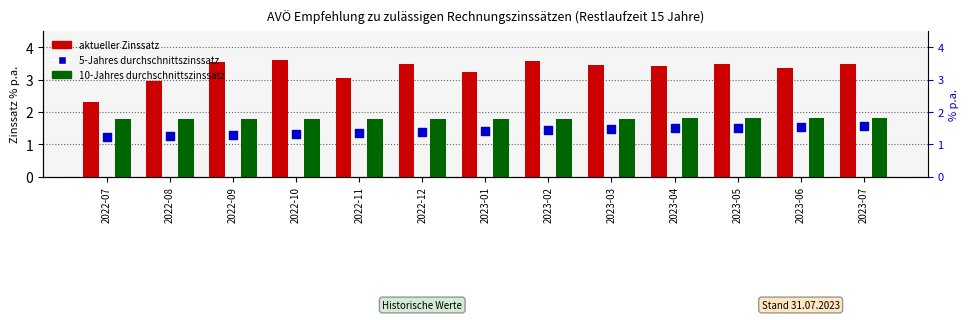

At which category is the sum across all series the highest?

2023-07